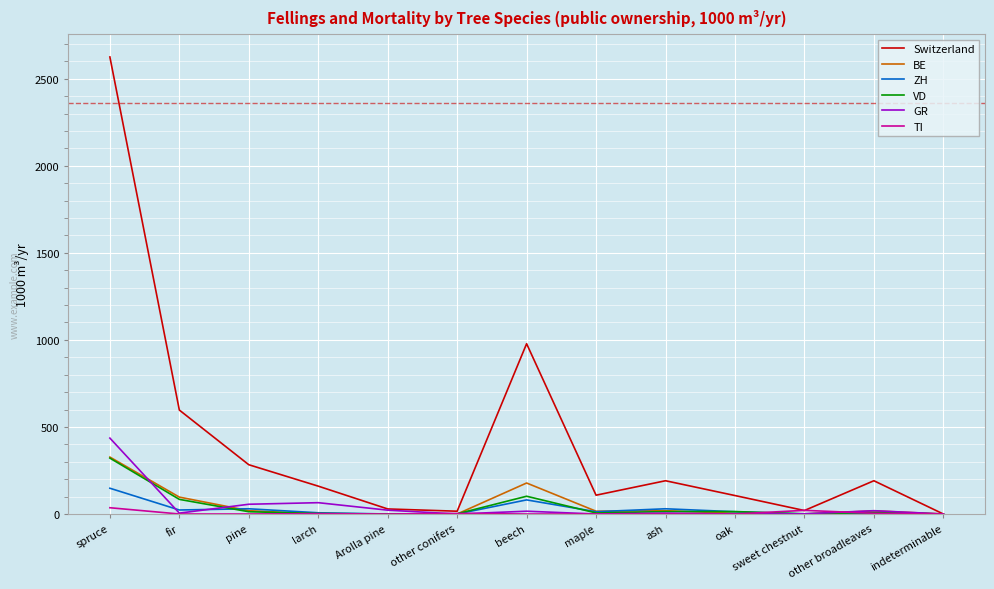

Between beech and oak, which series saw the biggest shift?

Switzerland